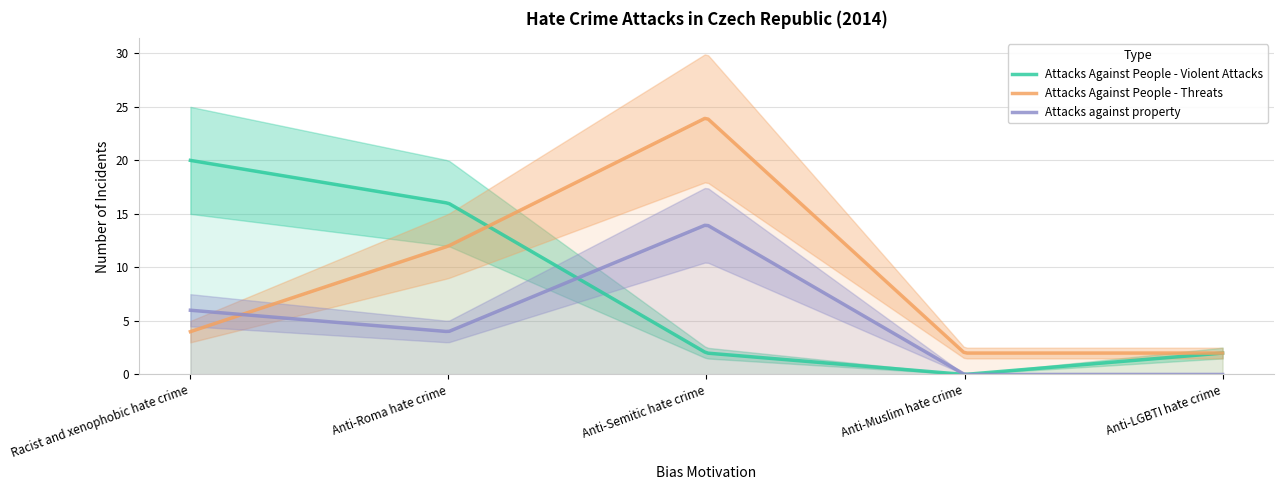

What is the approximate value of Attacks Against People - Threats at Anti-Roma hate crime, to the nearest 10?

10